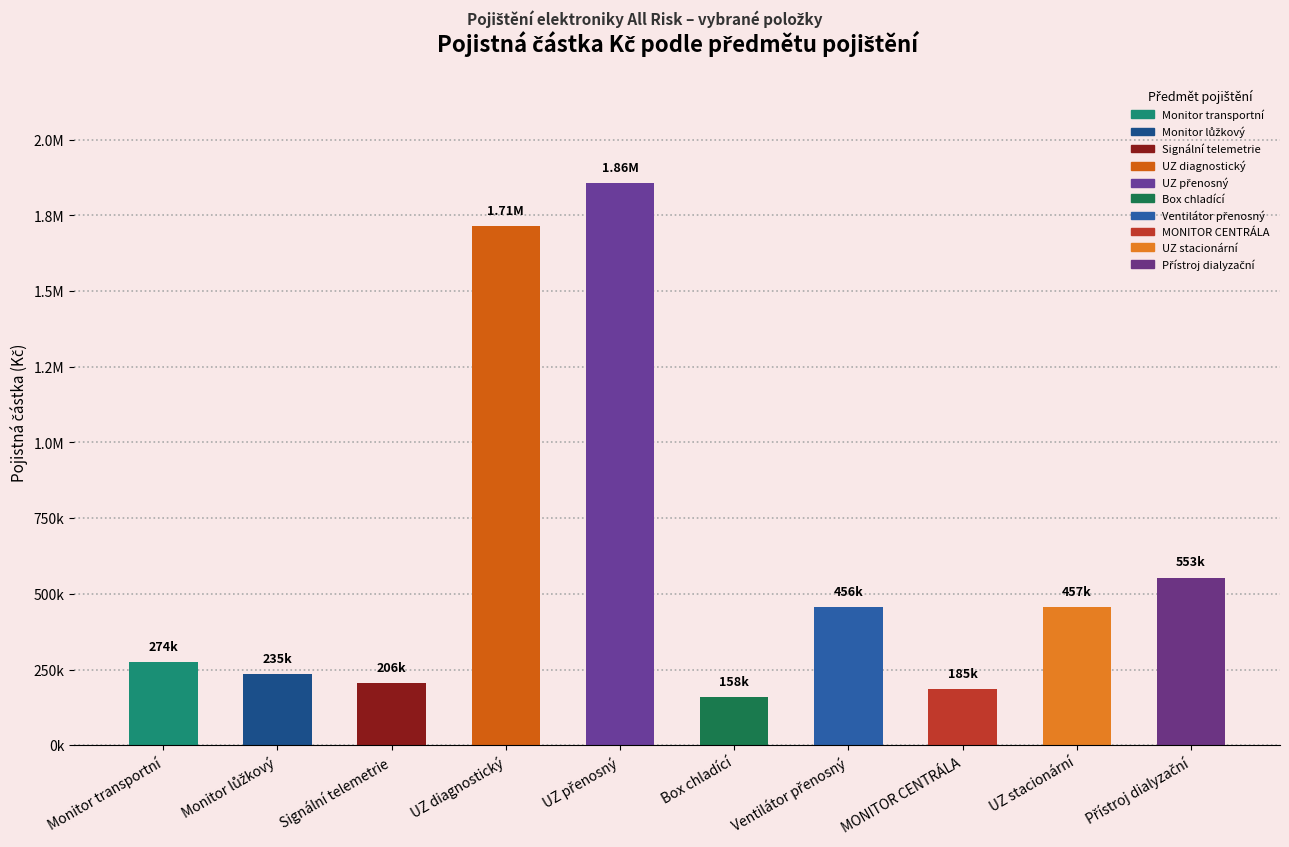

Are the bars grouped side by side (vs. stacked)?

No